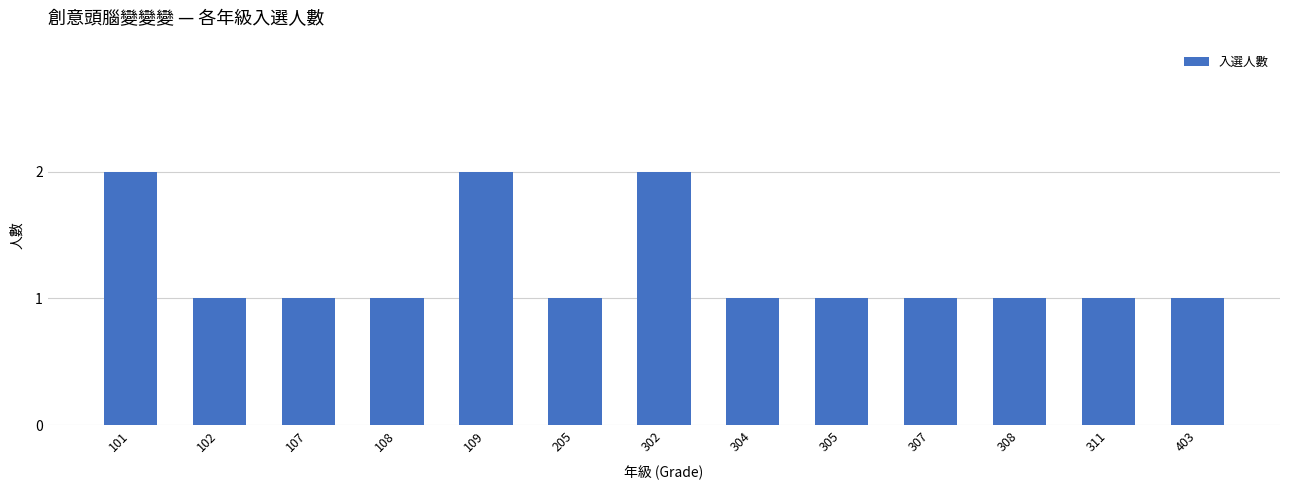

Is it true that the value at 308 is 1?

True